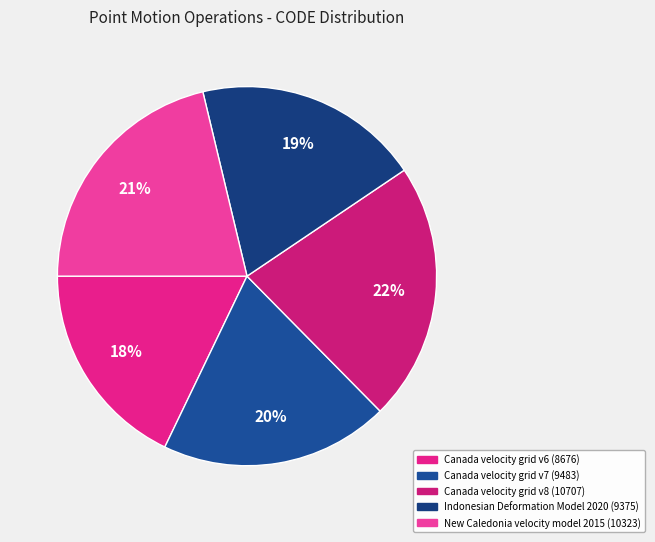

Which category has the smallest portion of the pie?

Canada velocity grid v6